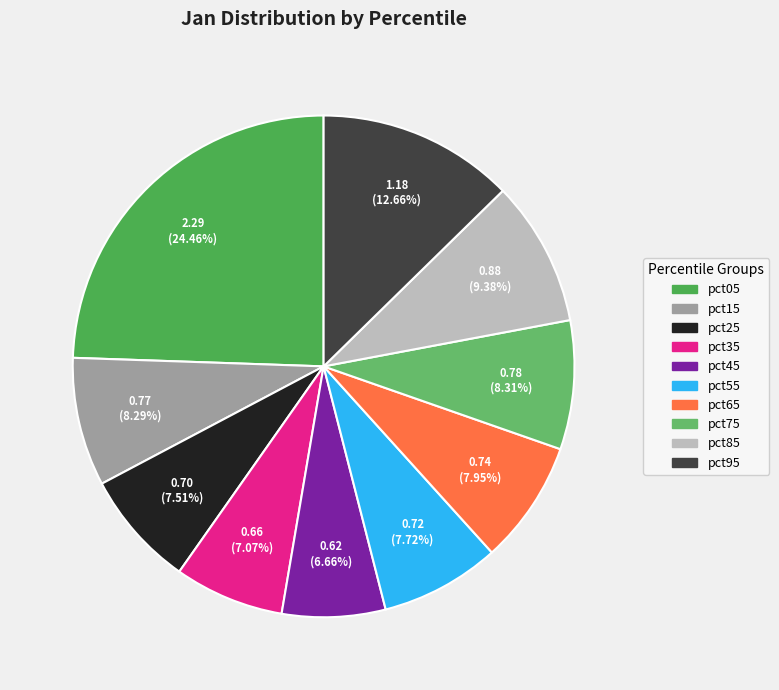

What portion of the pie excludes pct75?

91.7%